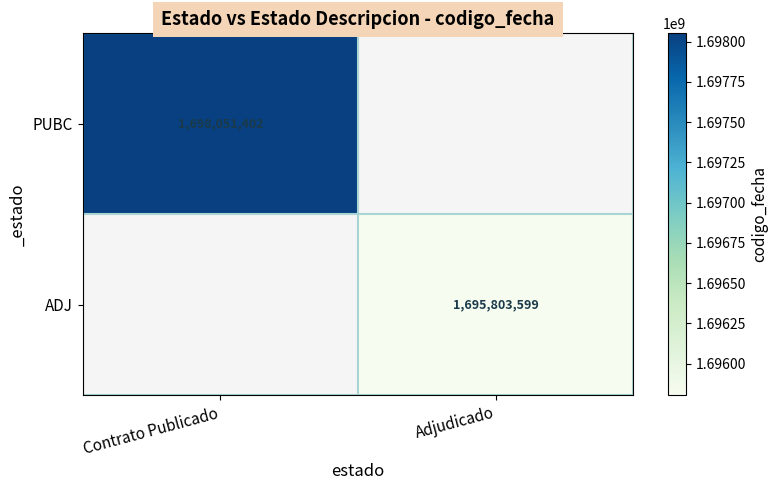

The value of PUBC at Contrato Publicado is 1005708777. True or false?

False